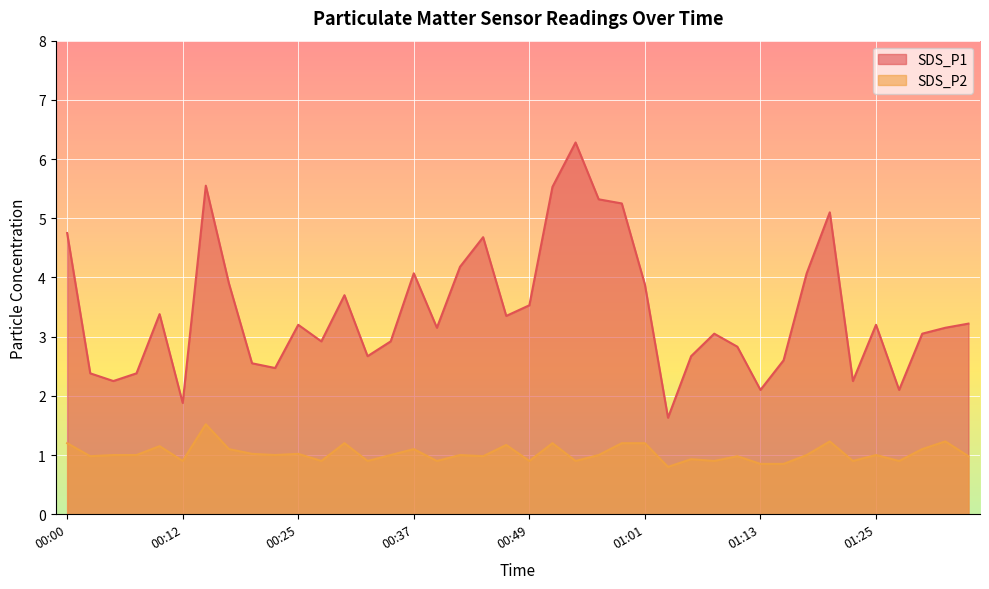

True or false: SDS_P1 has more than 2 points higher than both neighbors.

True